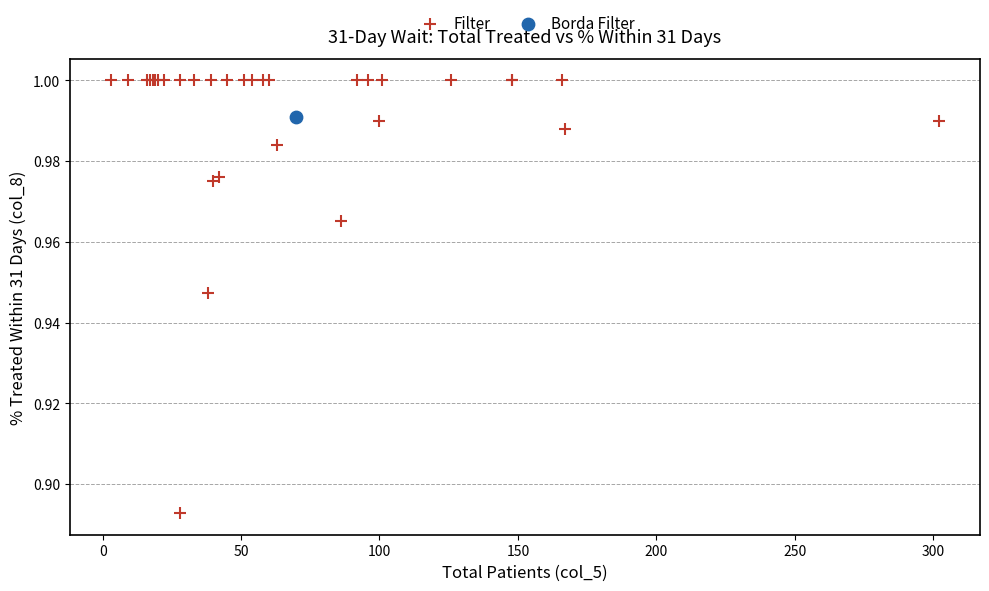

What are all the series names shown in the legend?

Filter, Borda Filter